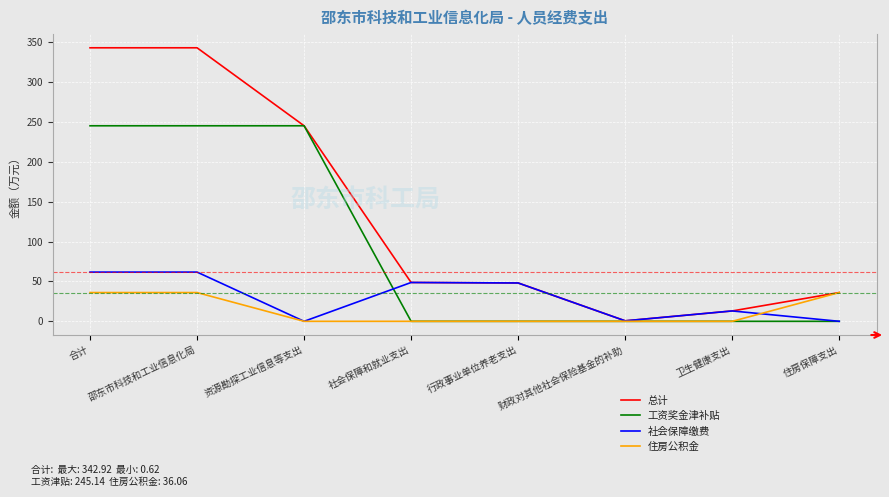

What is the sum of all 社会保障缴费 values?

233.9